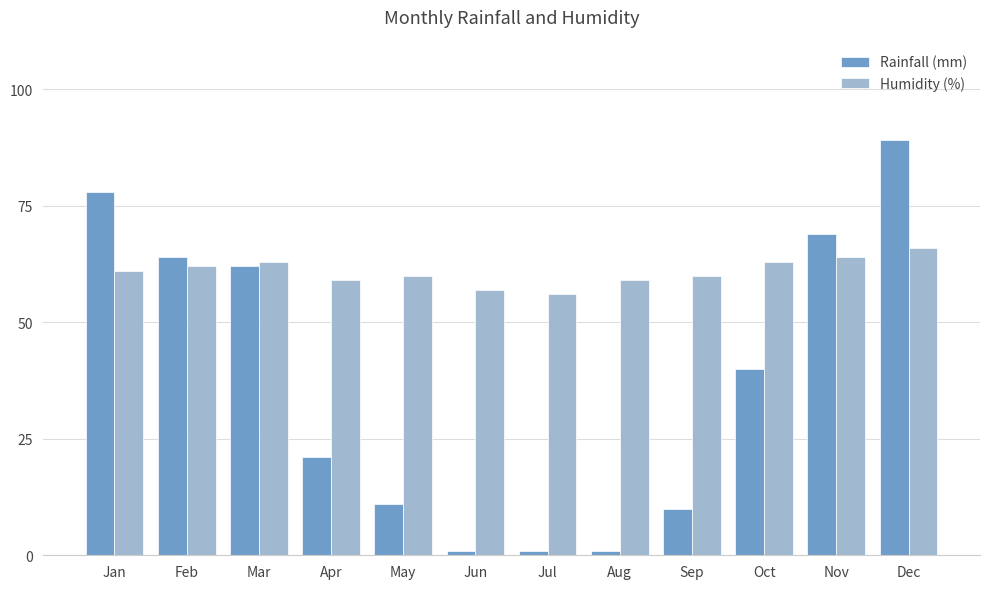

What is the total value across all series at May?

71